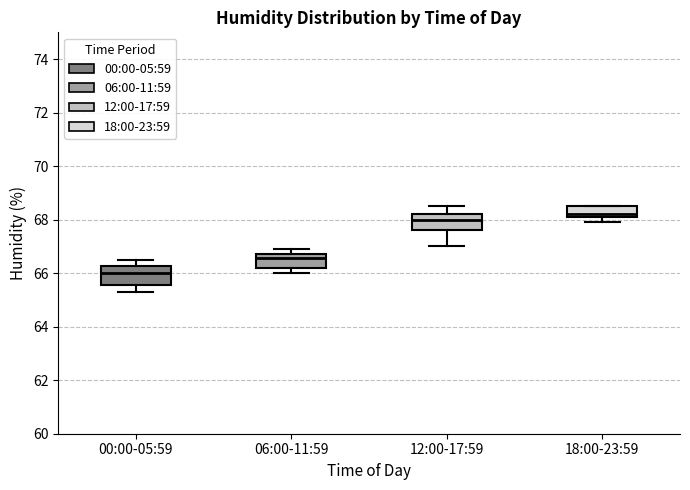

Reading left to right, transcribe this box plot: for each box, give where its median line is, the range the box spans, and where its two whiskers end, as read against the y-axis. The values are not printed on the chart, so give them approximately, as read against the axis.

00:00-05:59: median 66.0, box 65.6 to 66.2, whiskers 65.4 to 66.6
06:00-11:59: median 66.6, box 66.2 to 66.8, whiskers 66.0 to 67.0
12:00-17:59: median 68.0, box 67.6 to 68.2, whiskers 67.0 to 68.6
18:00-23:59: median 68.2 (just above the box's lower edge), box 68.2 to 68.6, whiskers 68.0 to 68.6